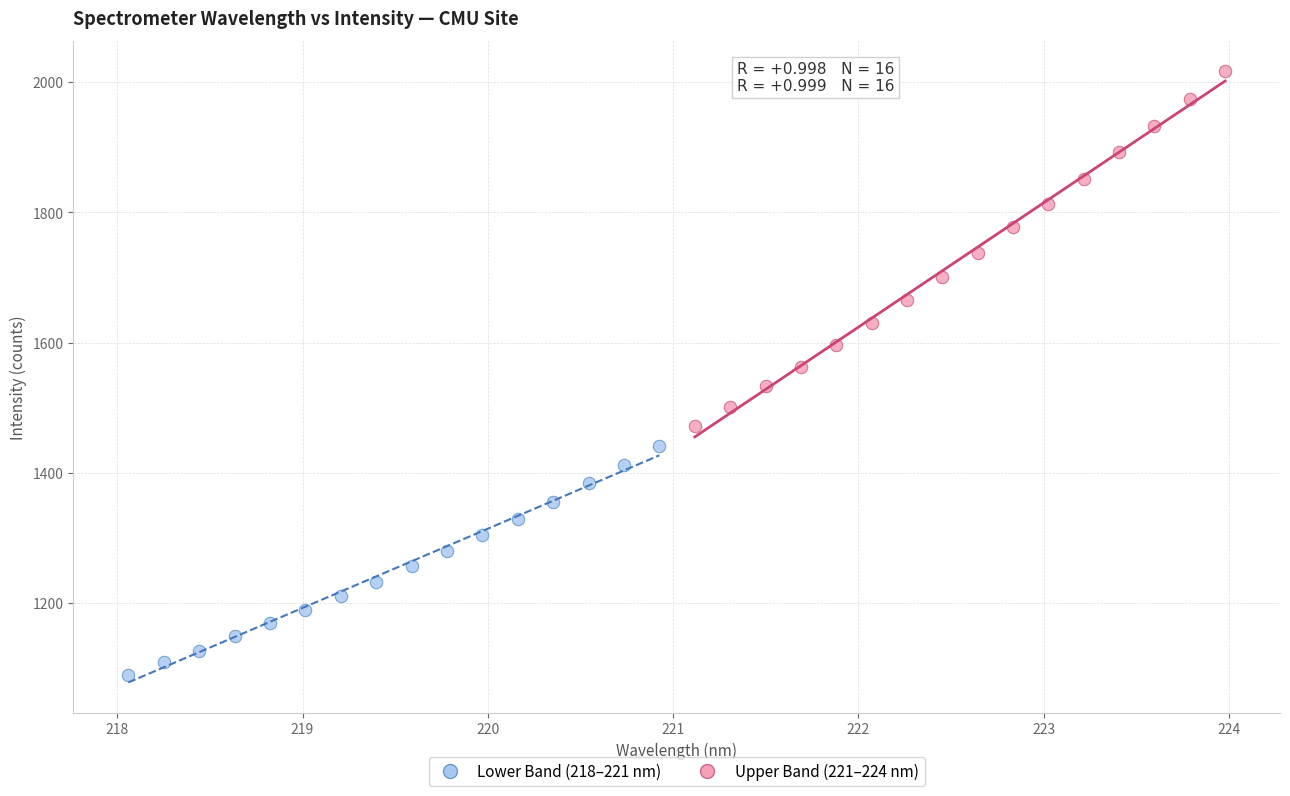

What are all the series names shown in the legend?

Lower Band (218–221 nm), Upper Band (221–224 nm)